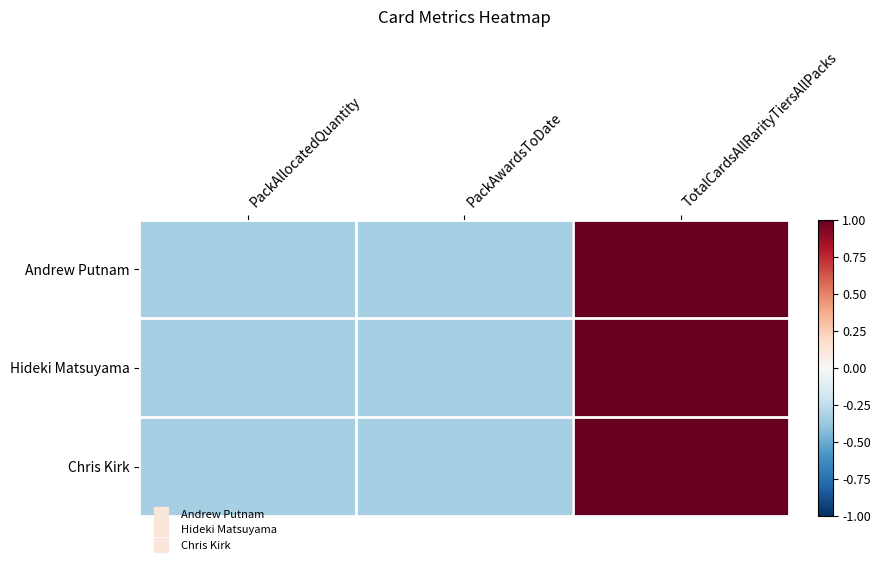

Which category has the lowest value across all series?

PackAllocatedQuantity